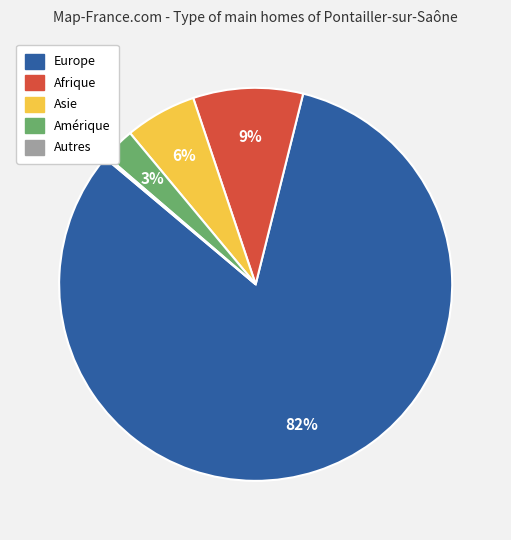

To the nearest percent, what is the difference between the largest and smallest slice percentages?

82%